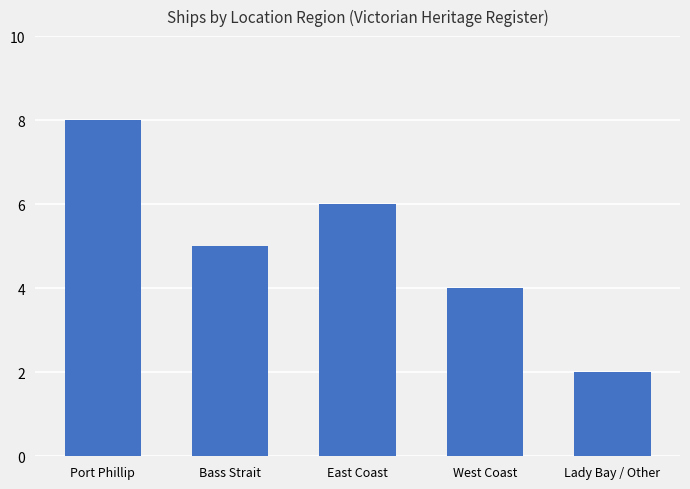

How many data points are less than 5?

2